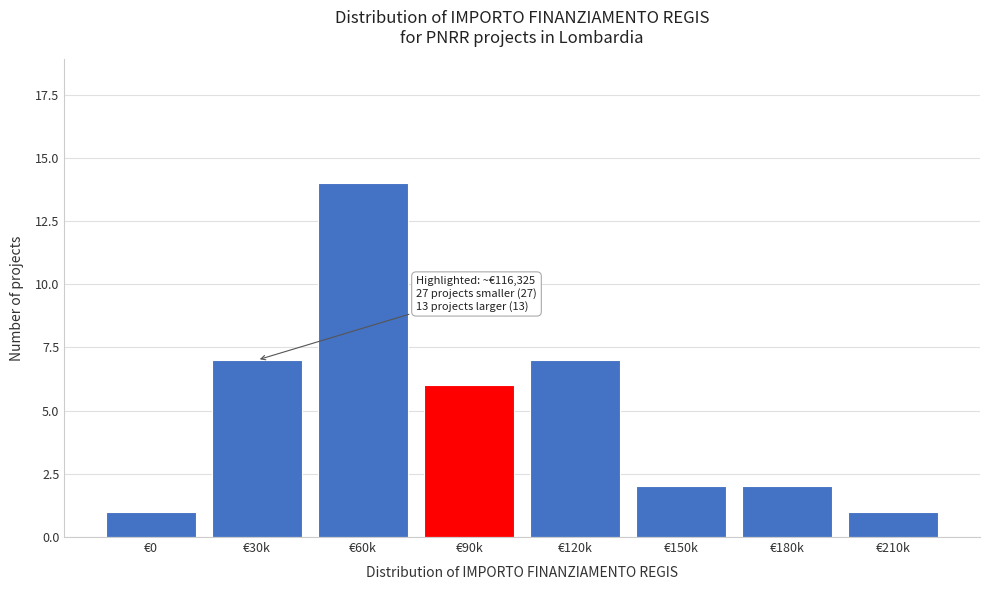

Reading left to right, extract all data points from this chart.

€0=1	€30k=7	€60k=14	€90k=6	€120k=7	€150k=2	€180k=2	€210k=1